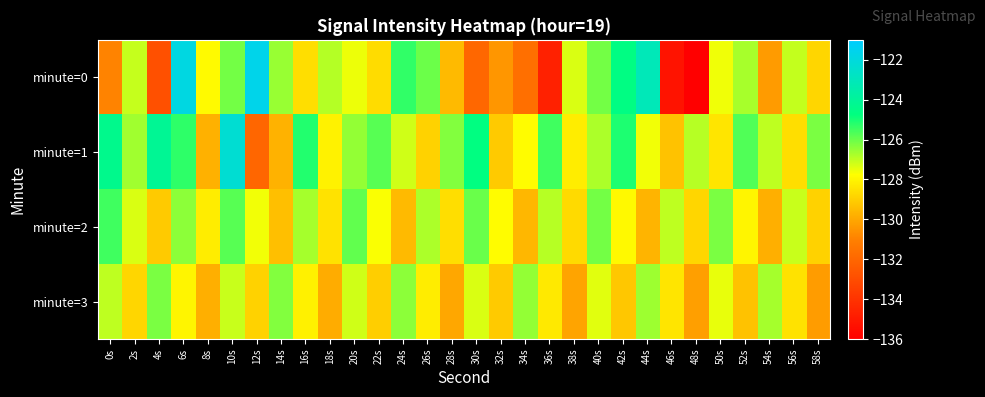

What is the spread (max minus min) of values at 56s?

1.5